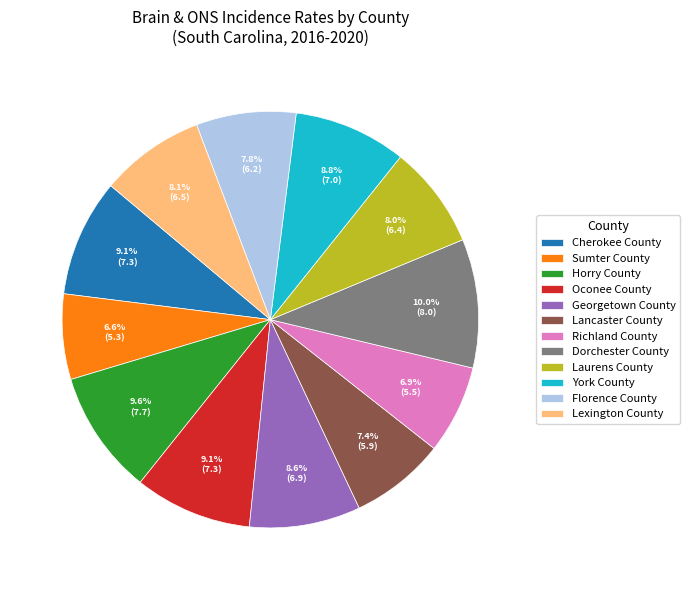

Approximately how many times larger is the value at Horry County compared to Lexington County?

1.2